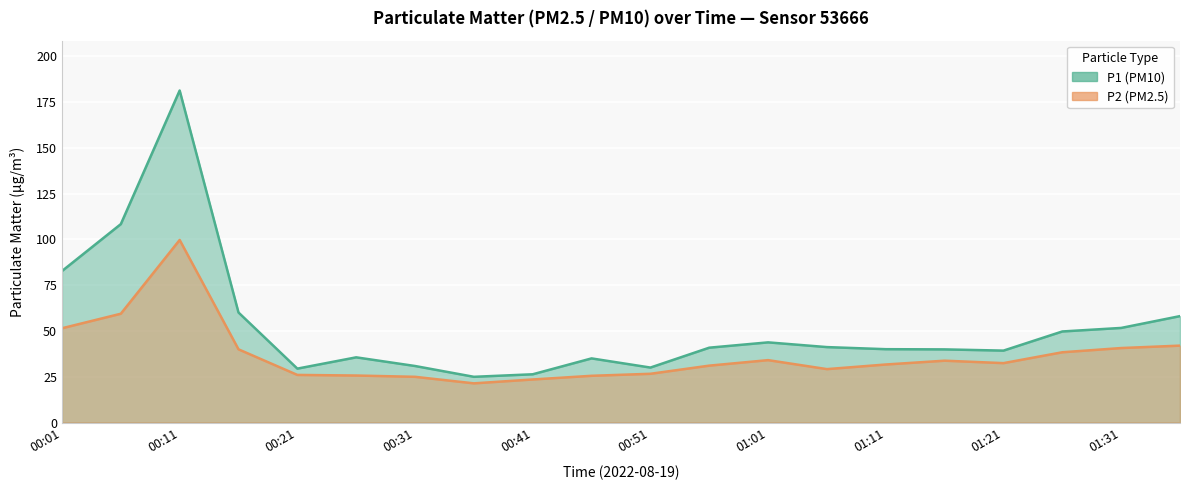

What is the total value across all series at 00:41?

49.8